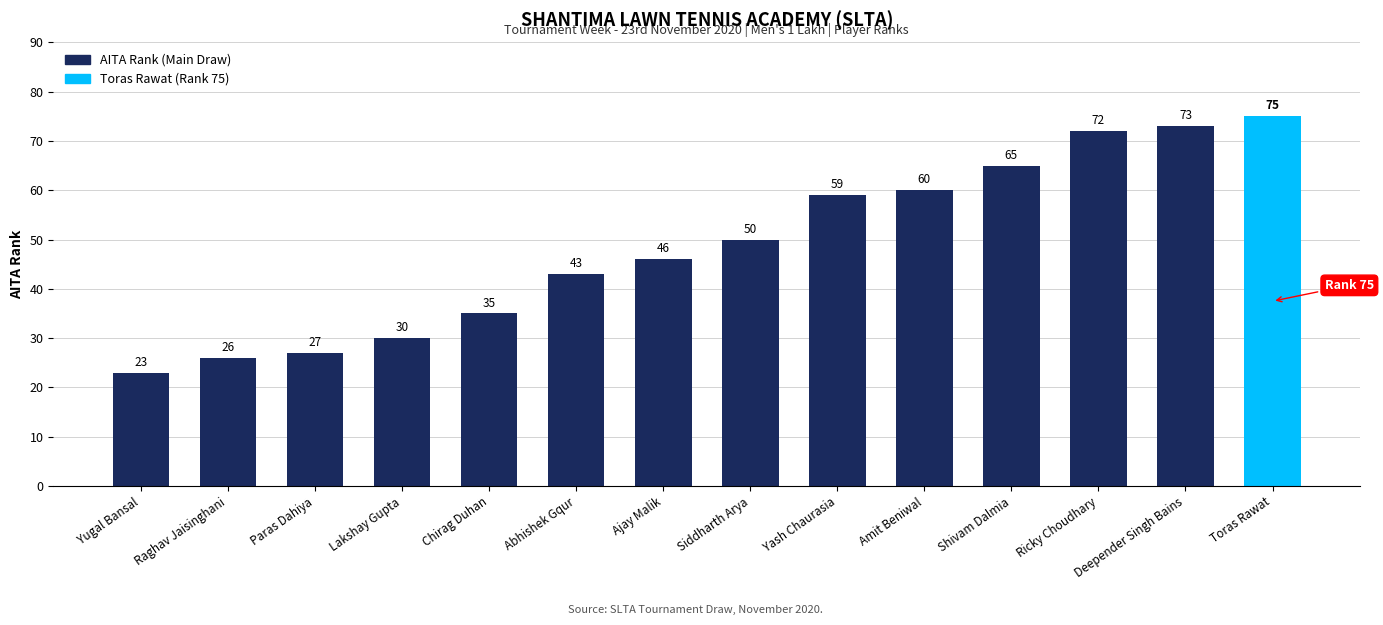

What is the label of the 7th bar from the left?

Ajay Malik